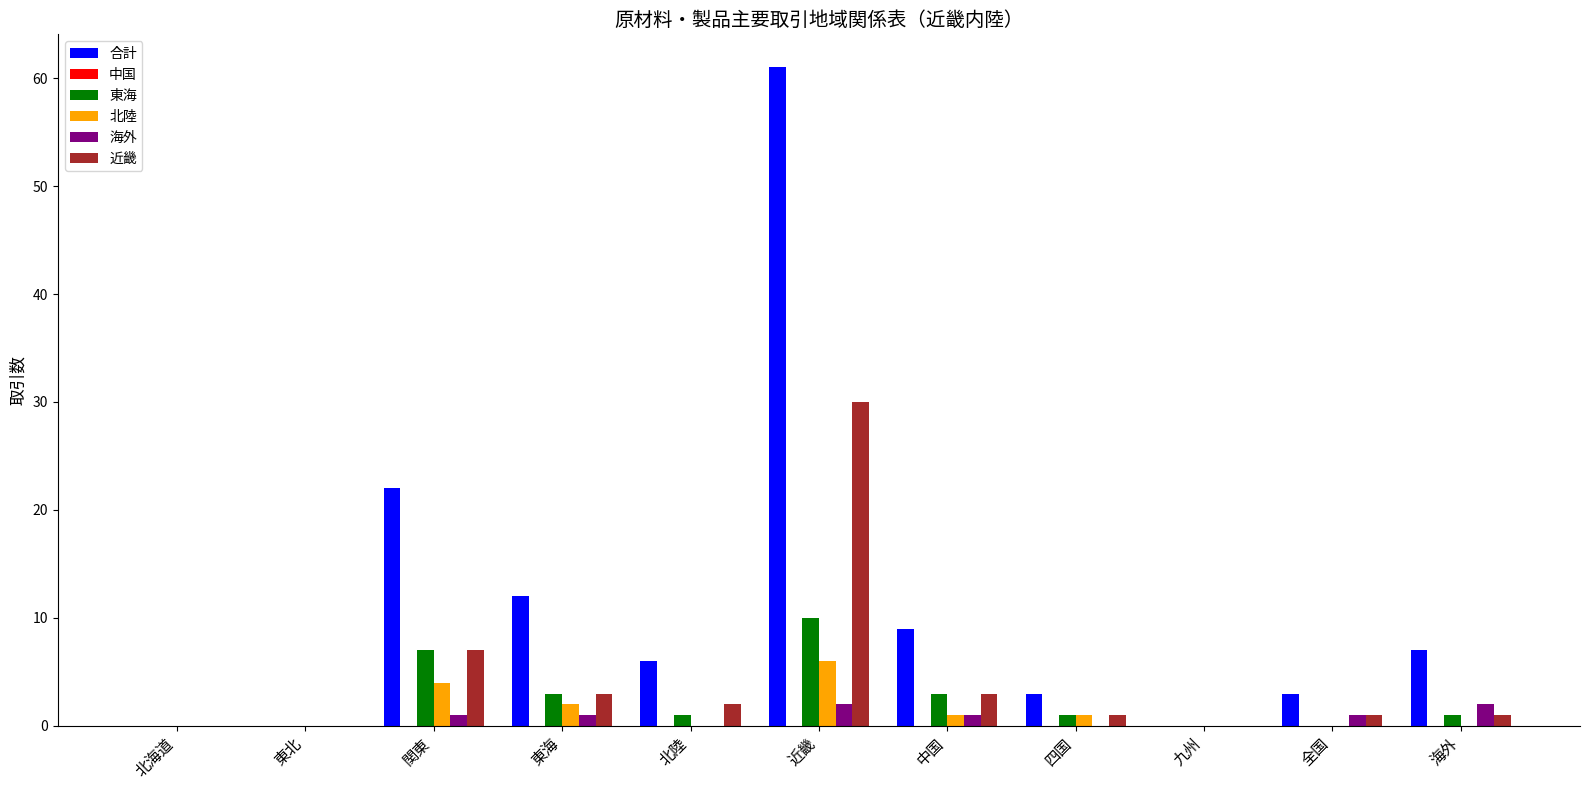

Is the value of 東海 at 東海 greater than the value of 海外 at 中国?

Yes